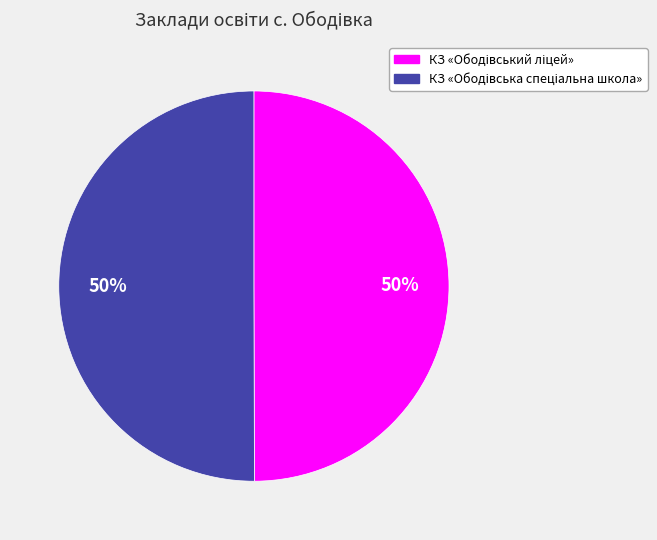

How many segments does this pie chart have?

2